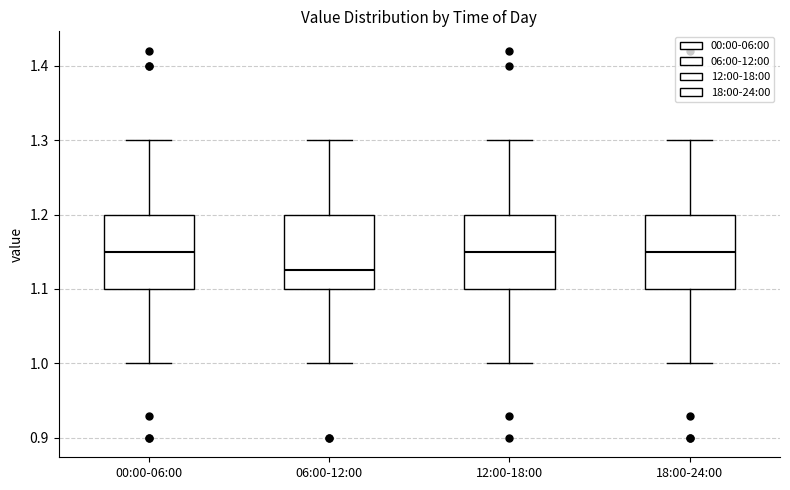

Reading left to right, read every box against the y-axis: the position of its median line, the range the box covers, and the ends of its whiskers. The values are not printed on the chart, so give them approximately, as read against the axis.

00:00-06:00: median 1.15, box 1.10 to 1.20, whiskers 1.00 to 1.30
06:00-12:00: median 1.13, box 1.10 to 1.20, whiskers 1.00 to 1.30
12:00-18:00: median 1.15, box 1.10 to 1.20, whiskers 1.00 to 1.30
18:00-24:00: median 1.15, box 1.10 to 1.20, whiskers 1.00 to 1.30